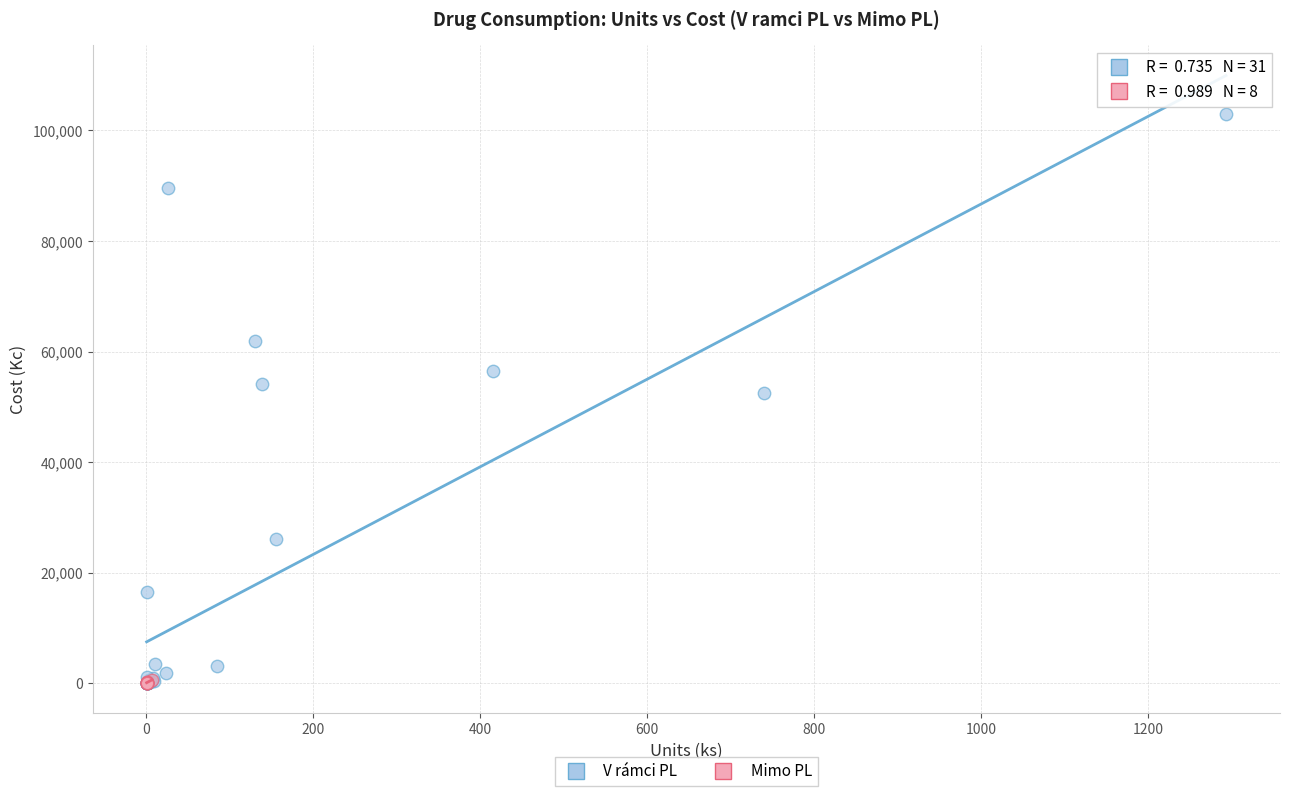

Which series has the widest spread of Y values?

V rámci PL